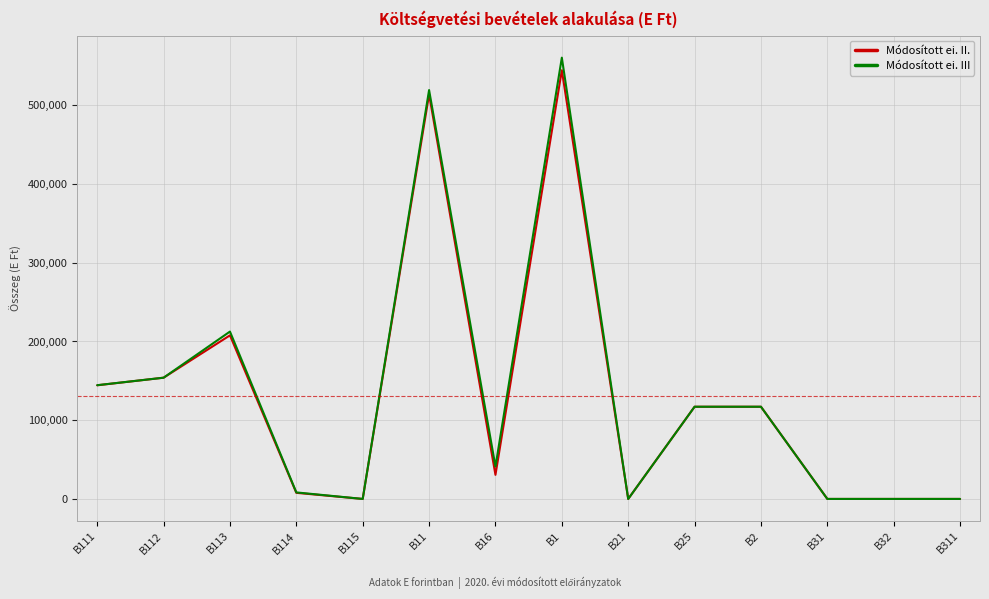

What is the sum of the Módosított ei. III values at B111 and B311?

144478